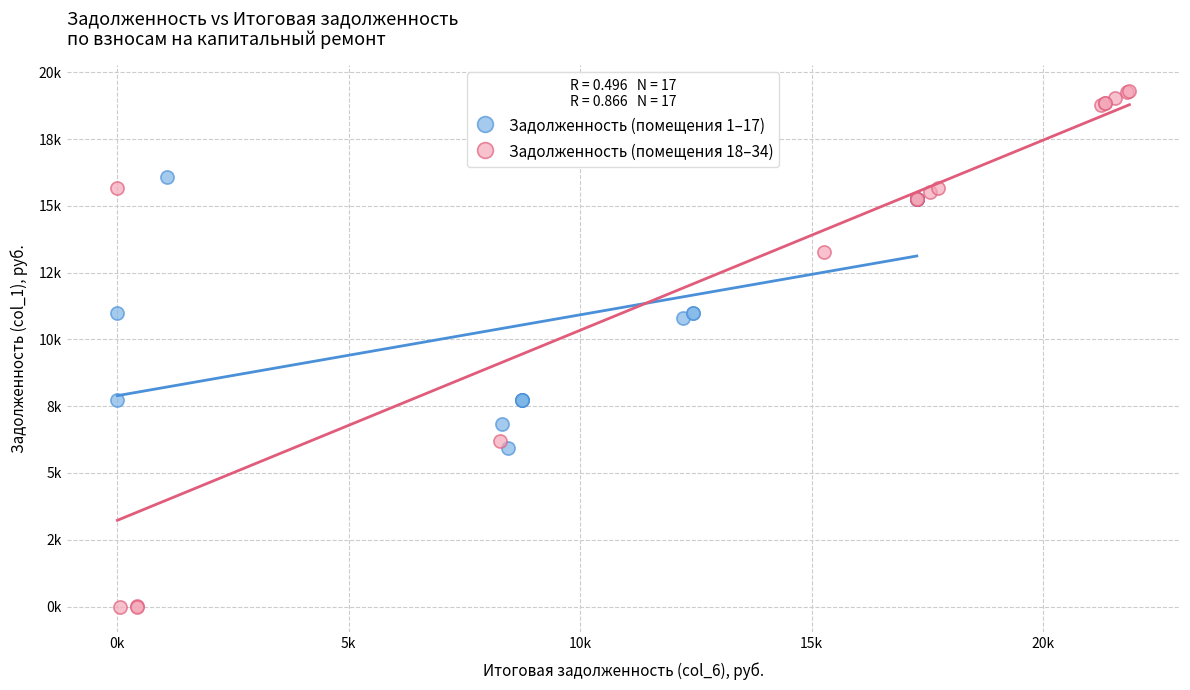

Which series reaches the minimum Y coordinate?

Задолженность (помещения 18–34)